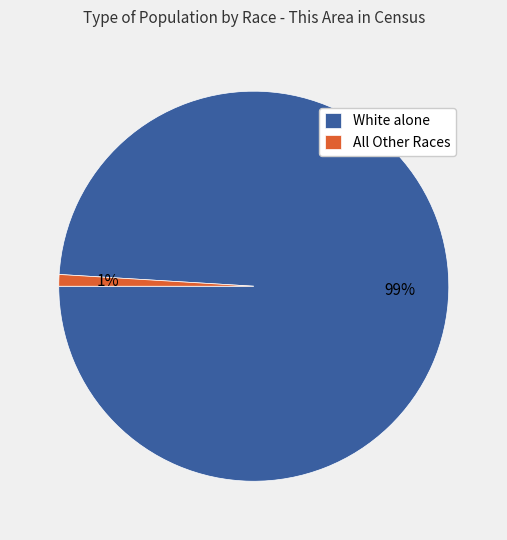

The All Other Races slice represents 11% of the pie. True or false?

False